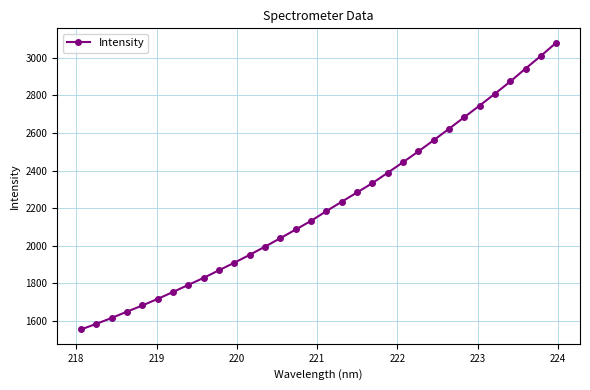

True or false: the data has more than 2 interior local peaks.

False